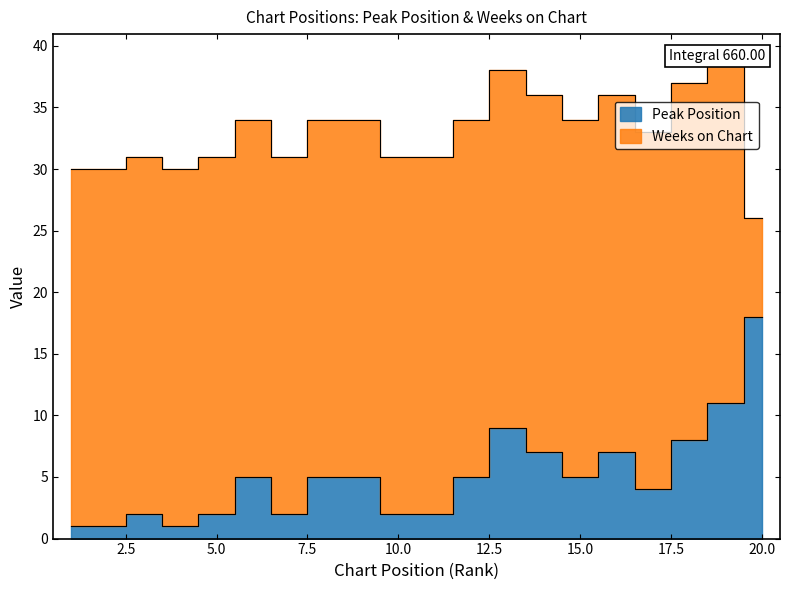

What is the difference between the second highest and second lowest values?

10